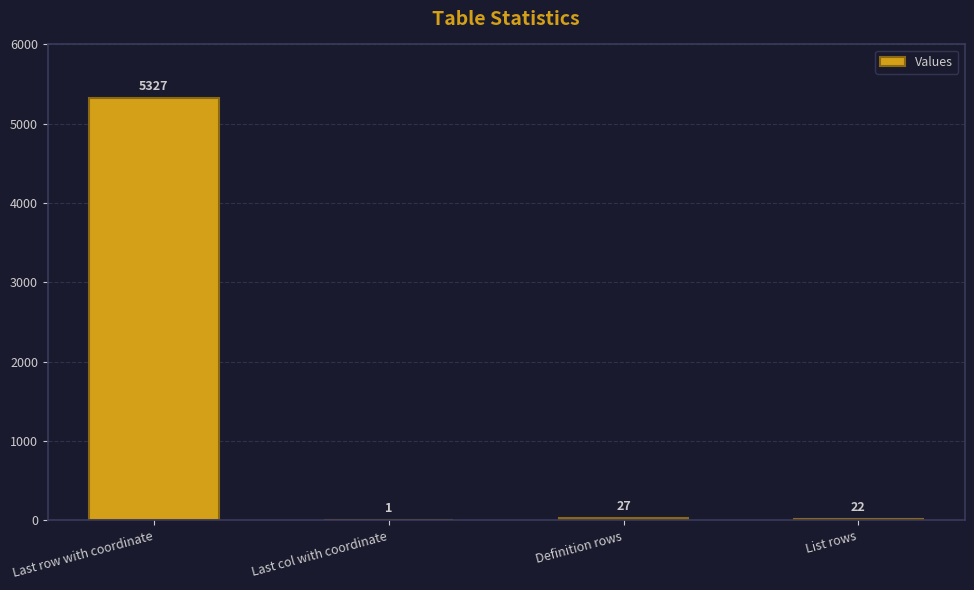

True or false: the data shows 5327 at Last row with coordinate.

True